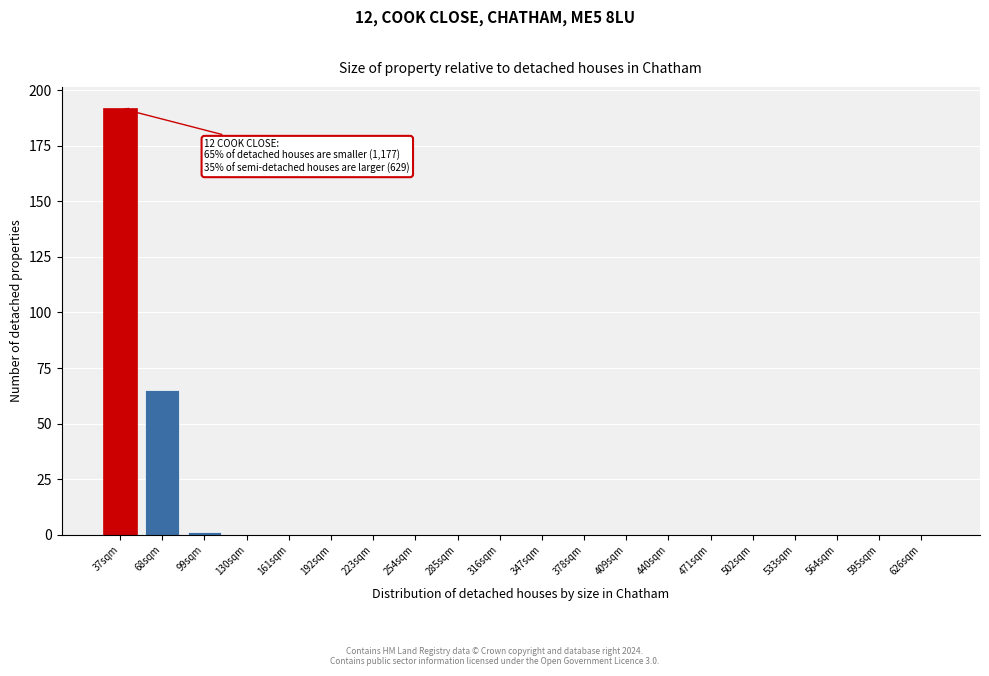

Reading left to right, list all the values displayed in this chart.

37sqm=192	68sqm=65	99sqm=1	130sqm=0	161sqm=0	192sqm=0	223sqm=0	254sqm=0	285sqm=0	316sqm=0	347sqm=0	378sqm=0	409sqm=0	440sqm=0	471sqm=0	502sqm=0	533sqm=0	564sqm=0	595sqm=0	626sqm=0